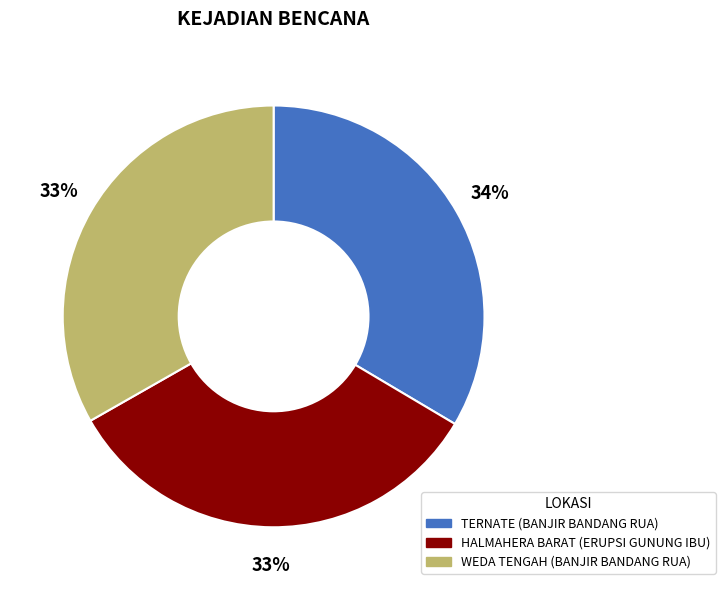

To the nearest percent, what portion does TERNATE (BANJIR BANDANG RUA) represent?

34%